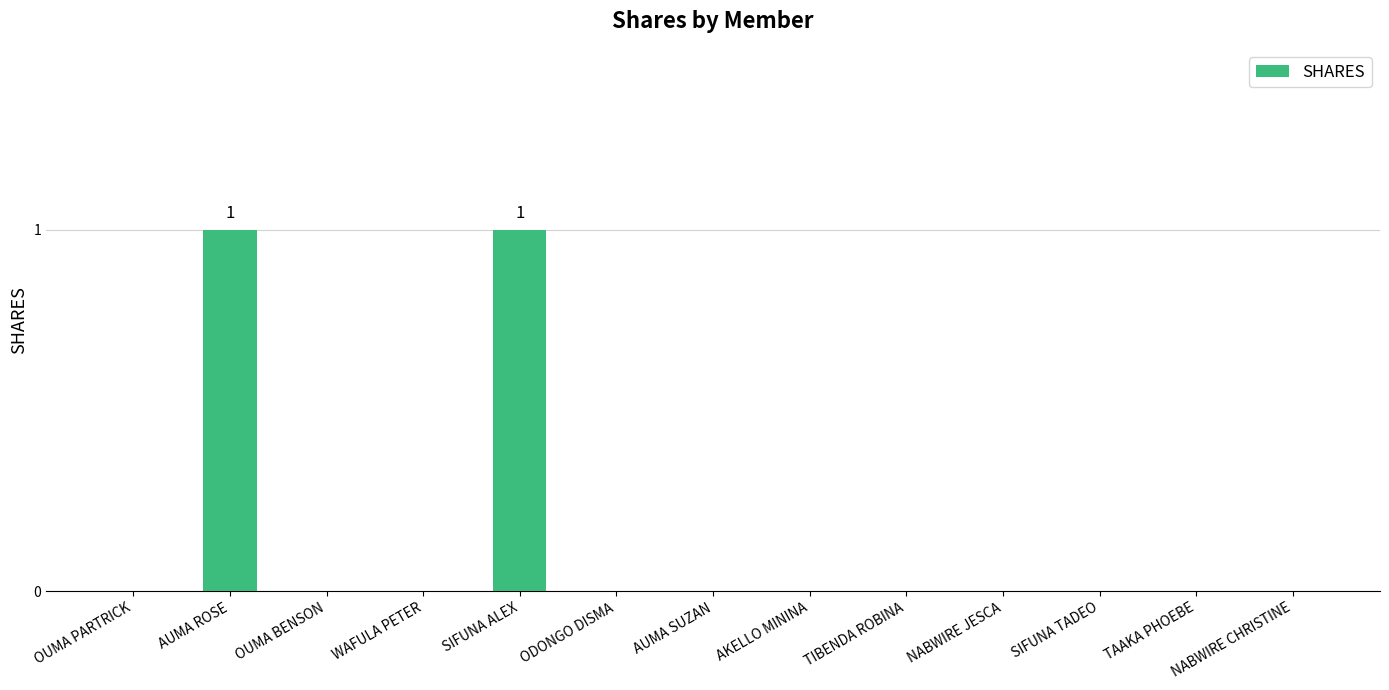

Reading right to left, list all the values displayed in this chart.

0	0	0	0	0	0	0	0	1	0	0	1	0